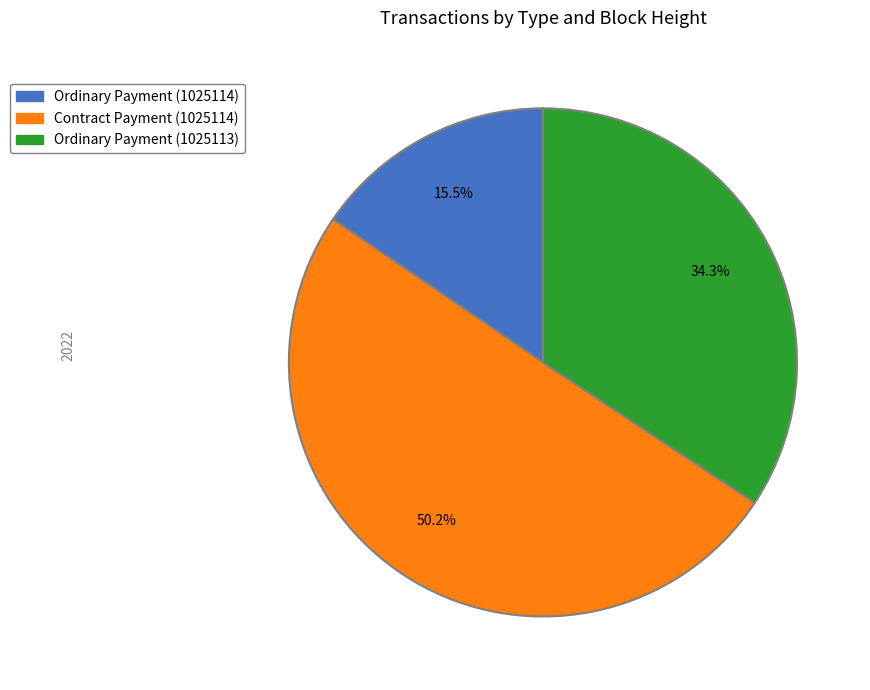

What portion of the pie excludes Ordinary Payment (1025113)?

65.7%